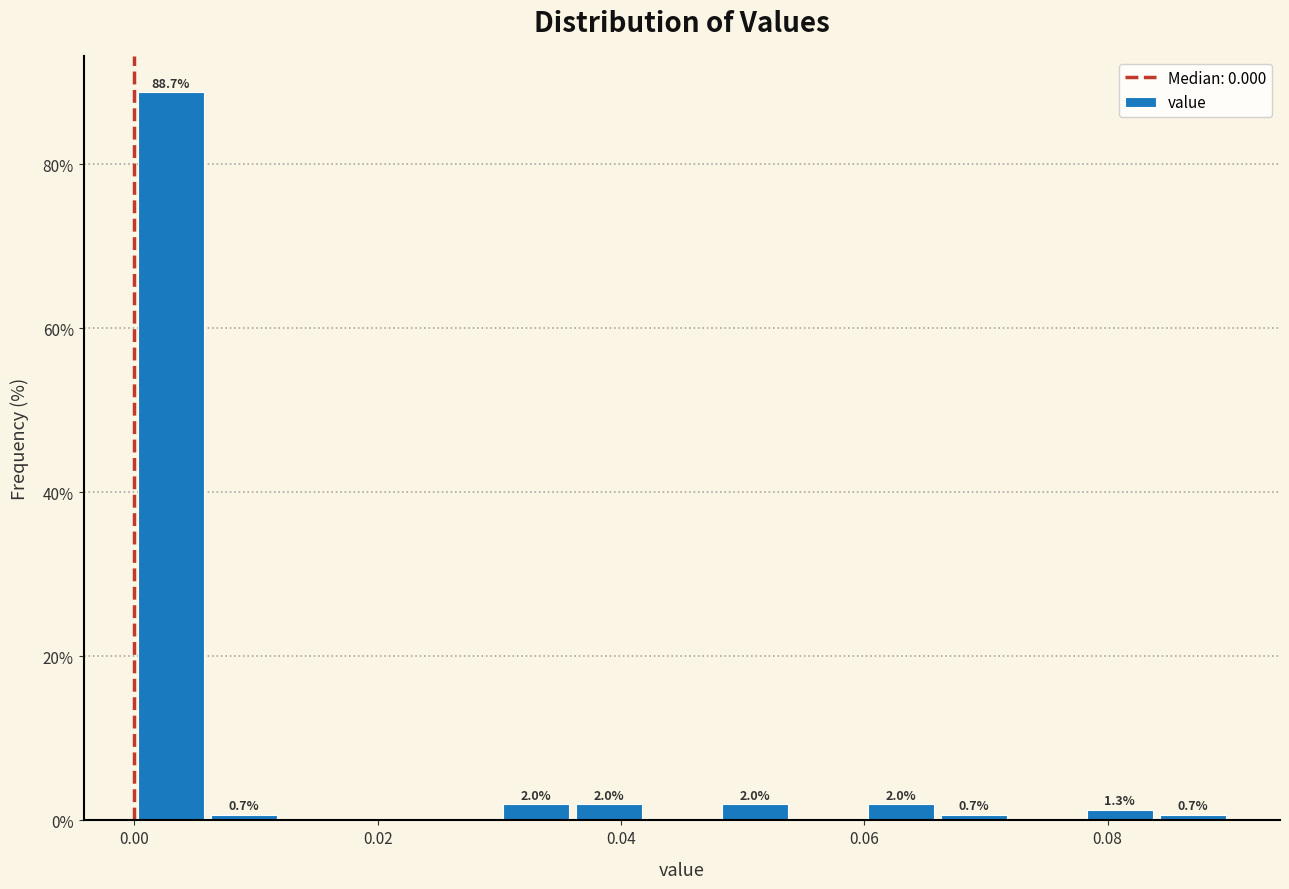

Read against the x-axis, roughly where is the centre of the tallest bar?

0.004